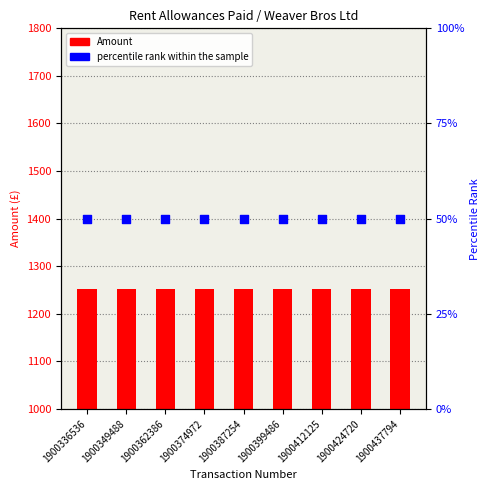

What is the total value across all series at 1900399486?

1301.2